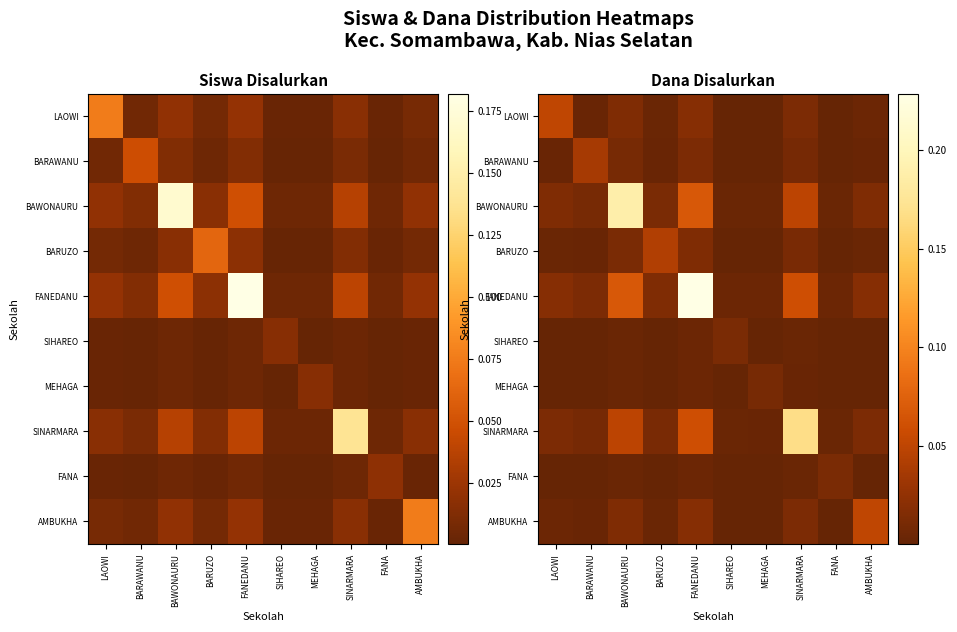

Rank the series by their maximum value, from lowest to highest.

MEHAGA, SIHAREO, FANA, BARAWANU, BARUZO, LAOWI, AMBUKHA, SINARMARA, BAWONAURU, FANEDANU